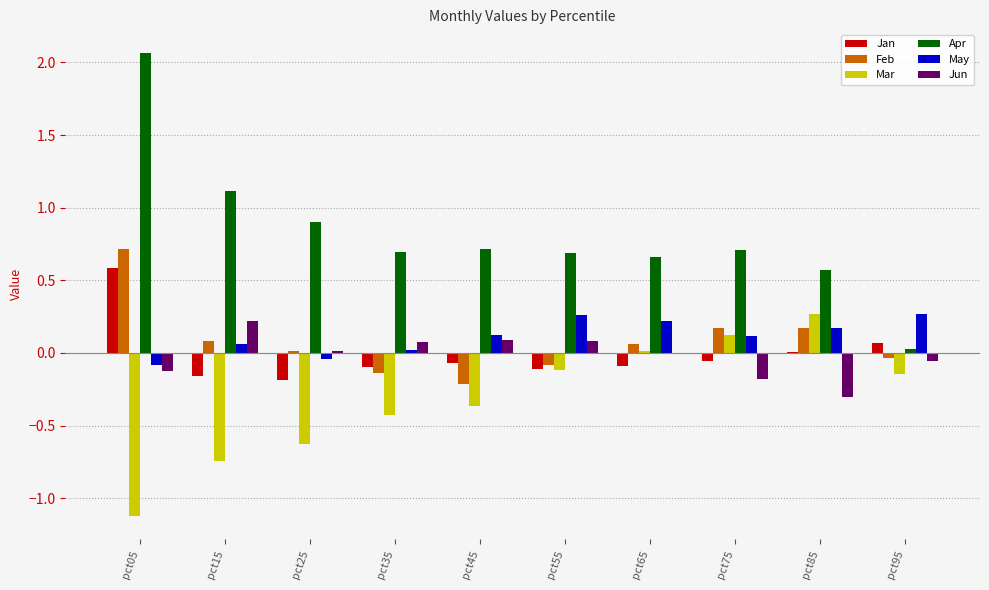

Which series has the largest total across all categories?

Apr